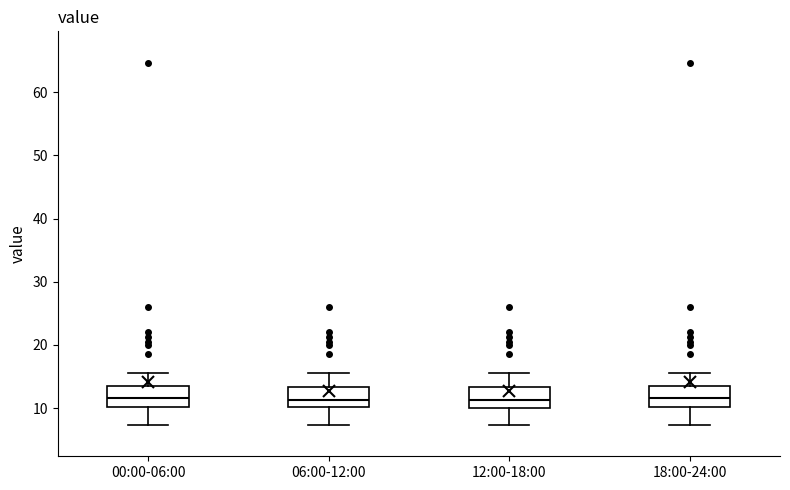

Reading left to right, read every box against the y-axis: the position of its median line, the range the box covers, and the ends of its whiskers. The values are not printed on the chart, so give them approximately, as read against the axis.

00:00-06:00: median 12, box 10 to 13, whiskers 7 to 16
06:00-12:00: median 11, box 10 to 13, whiskers 7 to 16
12:00-18:00: median 11, box 10 to 13, whiskers 7 to 16
18:00-24:00: median 12, box 10 to 13, whiskers 7 to 16